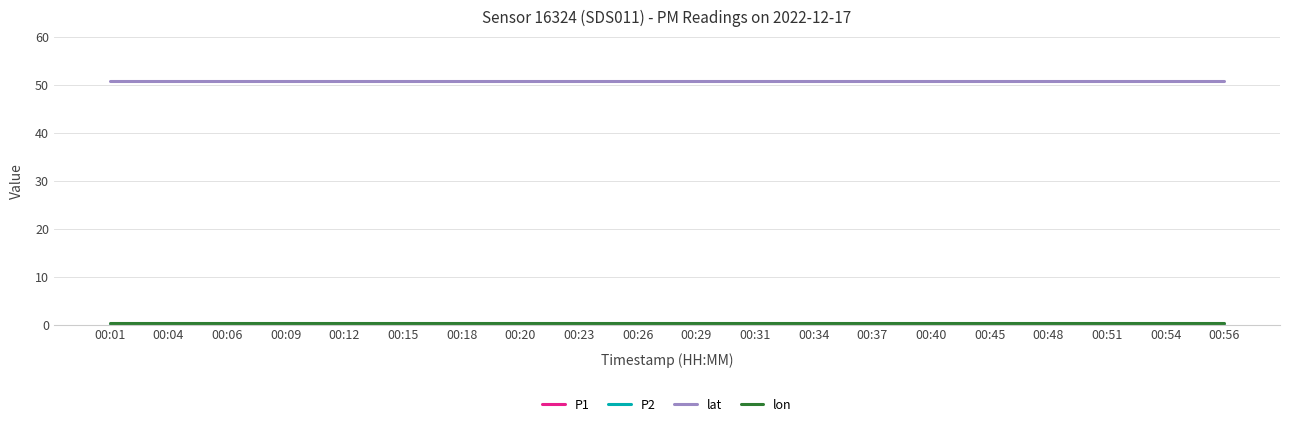

True or false: P2 and lat intersect in this chart.

False